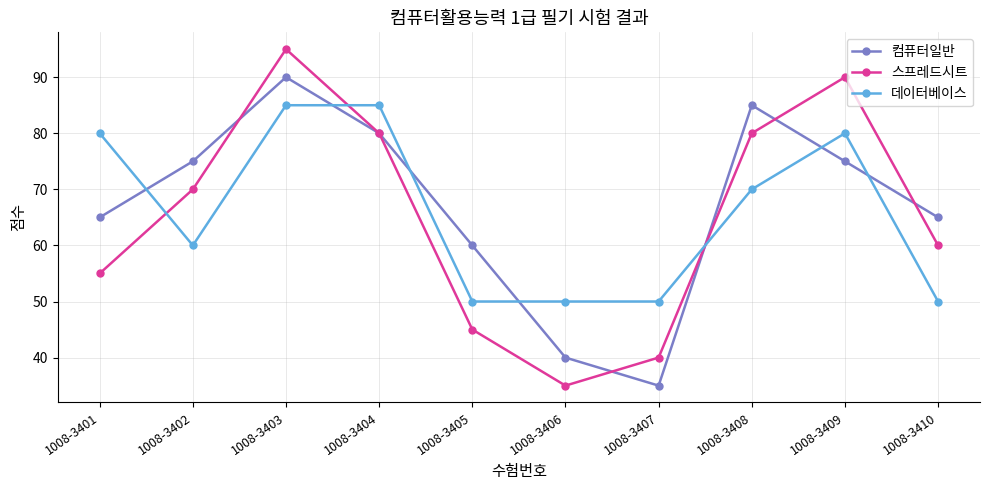

What is the value of the 스프레드시트 point at the 9th from the left?

90